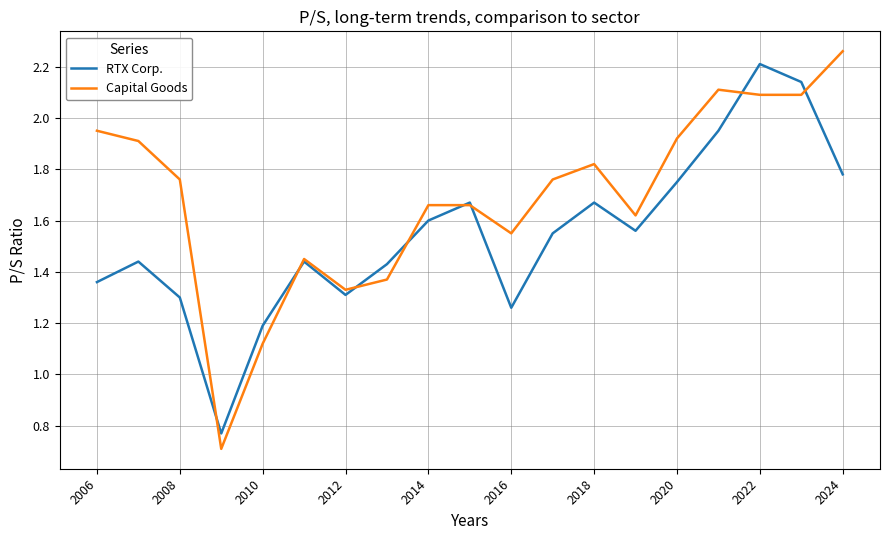

Which series has the widest spread of values?

Capital Goods